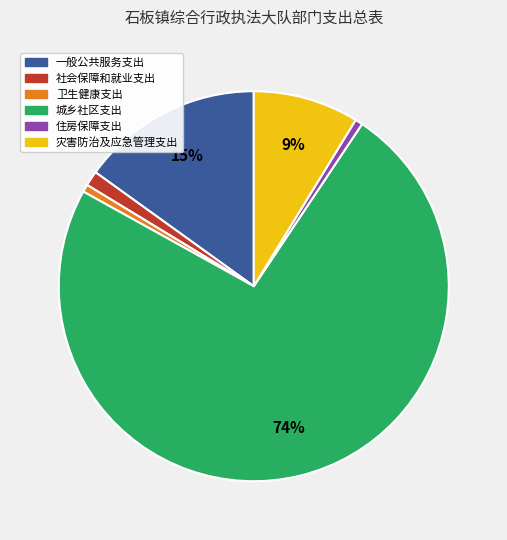

True or false: 灾害防治及应急管理支出 accounts for 1% of the total.

False